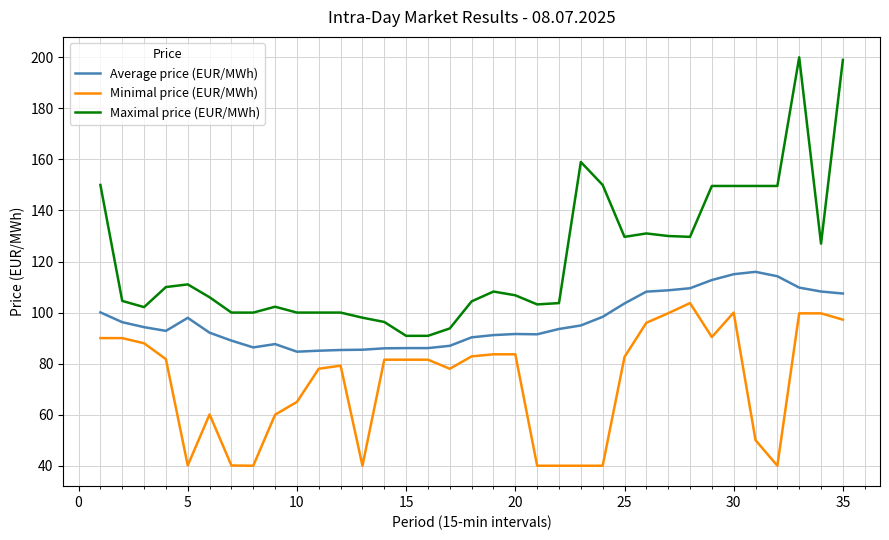

What is the minimum value shown in the chart?

40.0